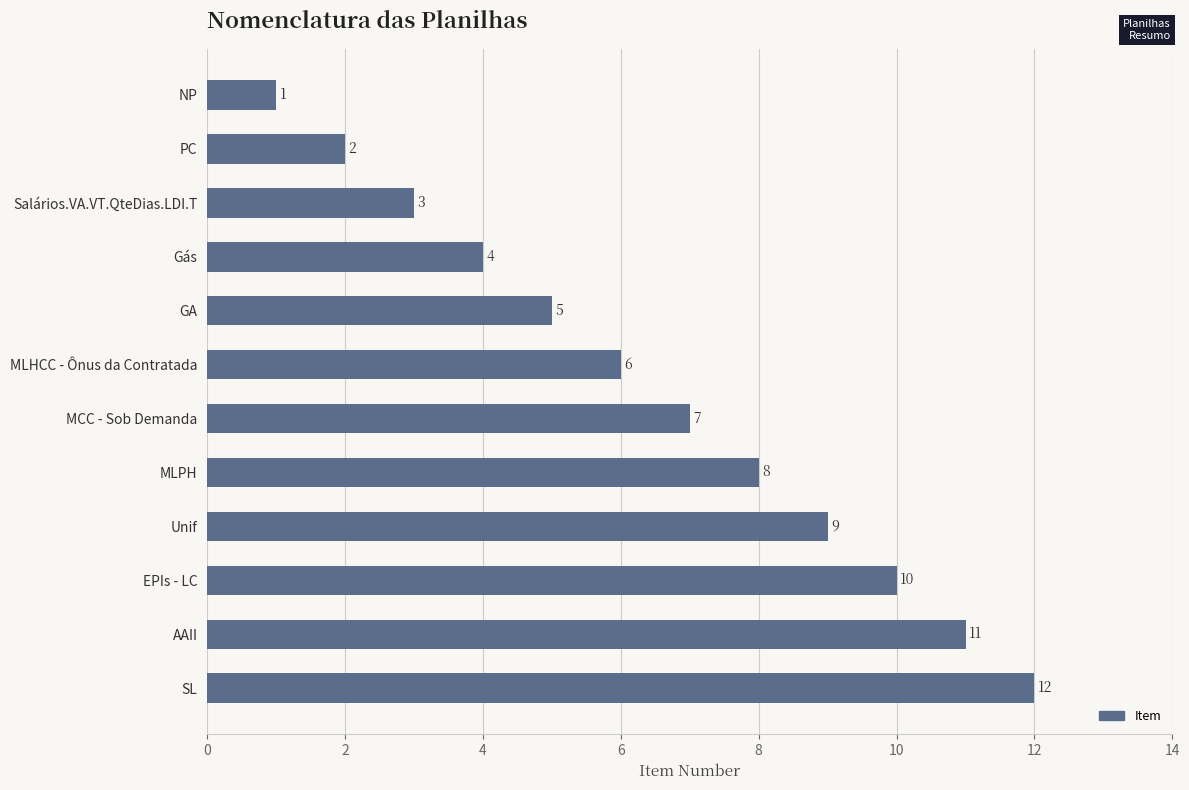

Is it true that the value at AAII is 18?

False